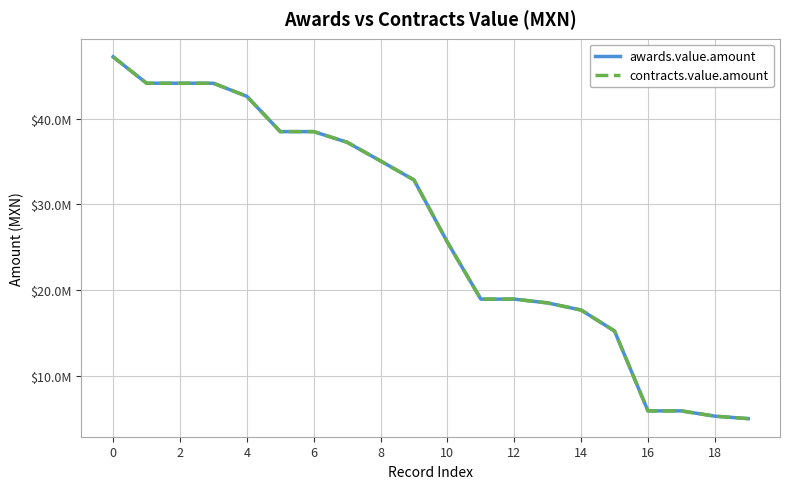

Rank the series by their maximum value, from highest to lowest.

awards.value.amount, contracts.value.amount